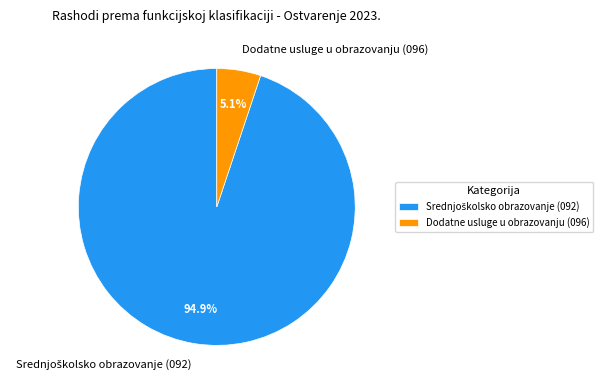

How many slices are in this pie chart?

2